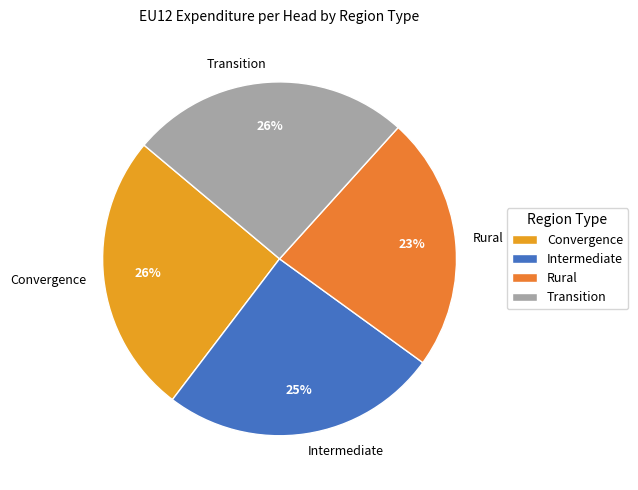

Is the sum of Rural and Transition greater than half?

No